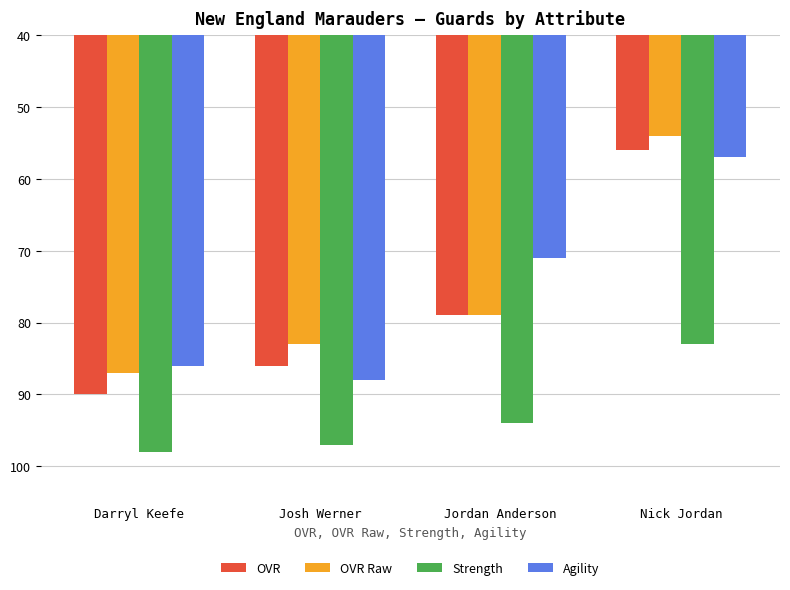

What is the difference between the maximum and minimum values in the OVR Raw series?

33